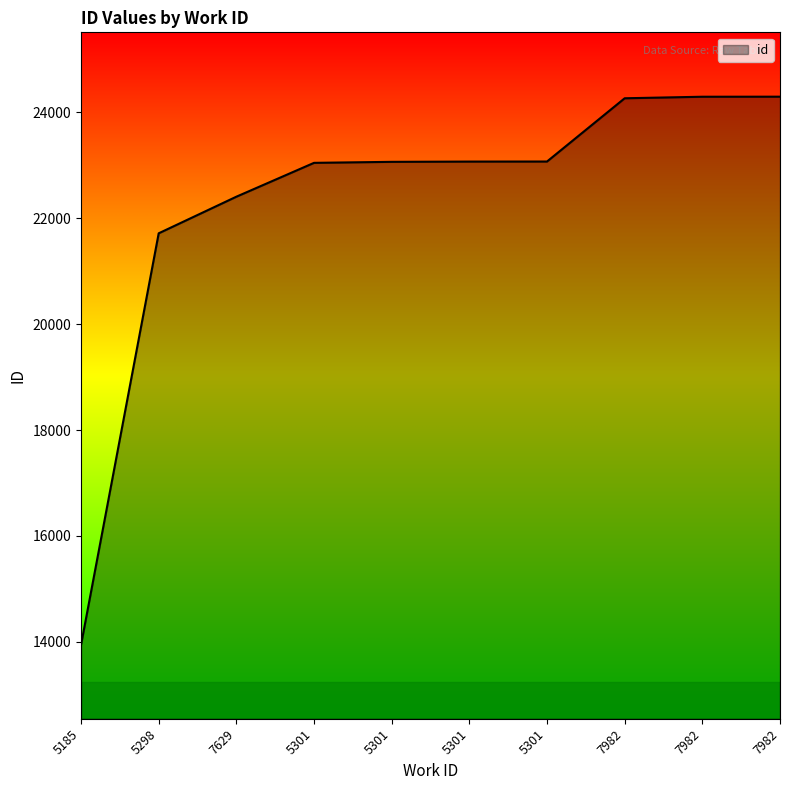

What is the change in value from 5298 to 7982?

+2578